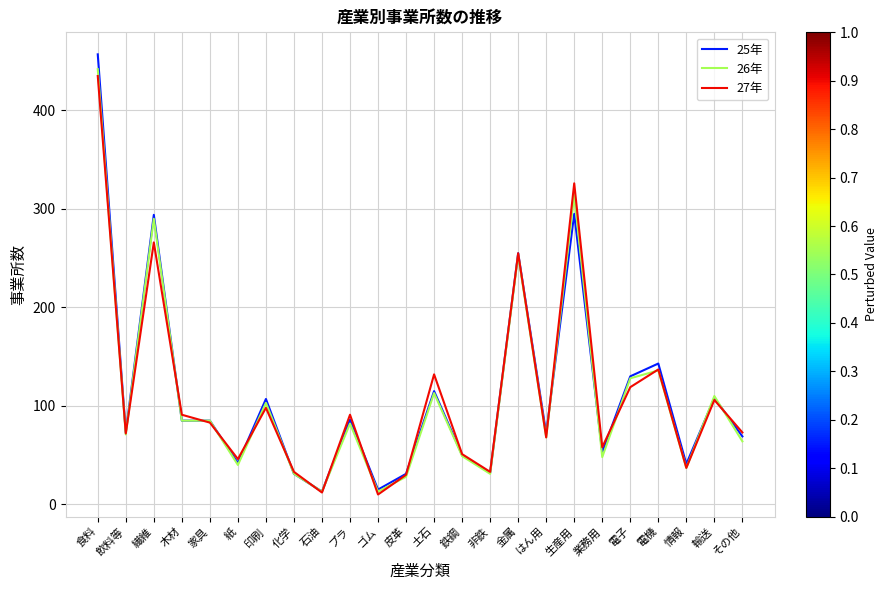

What is the spread (max minus min) of values at 生産用?

31